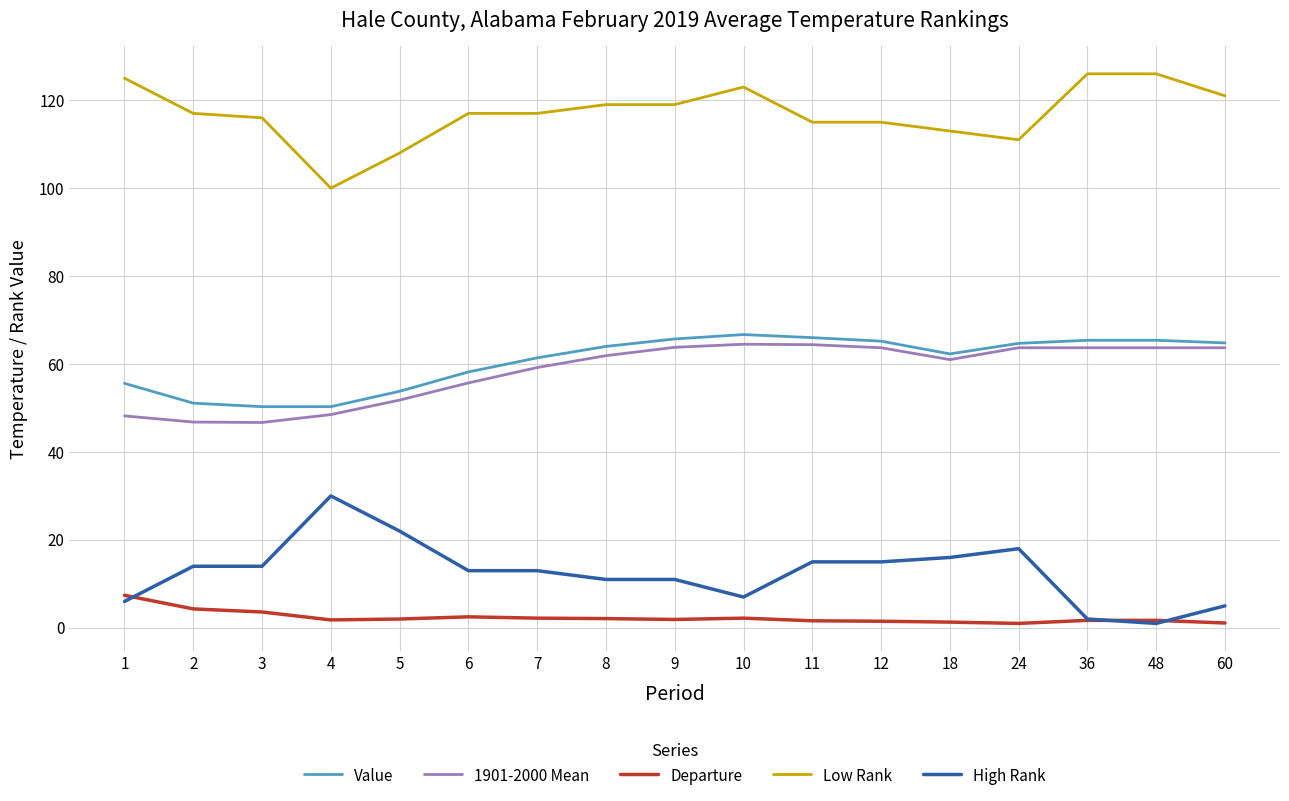

What is the lowest value of the Value series?

50.3